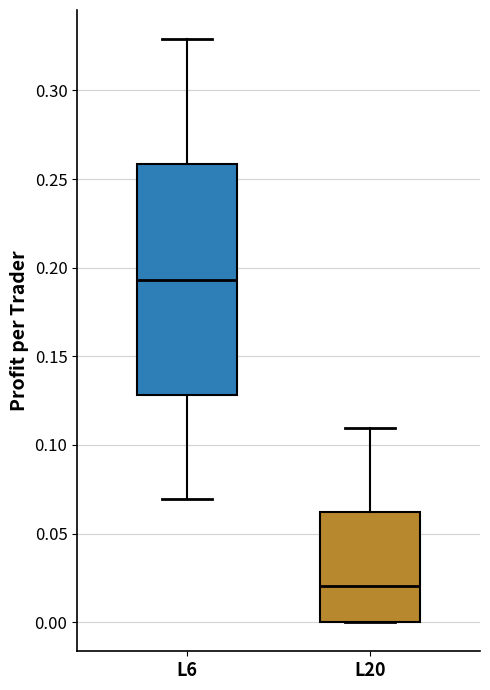

Comparing the boxes themselves (not the whiskers), which one is the tallest?

L6